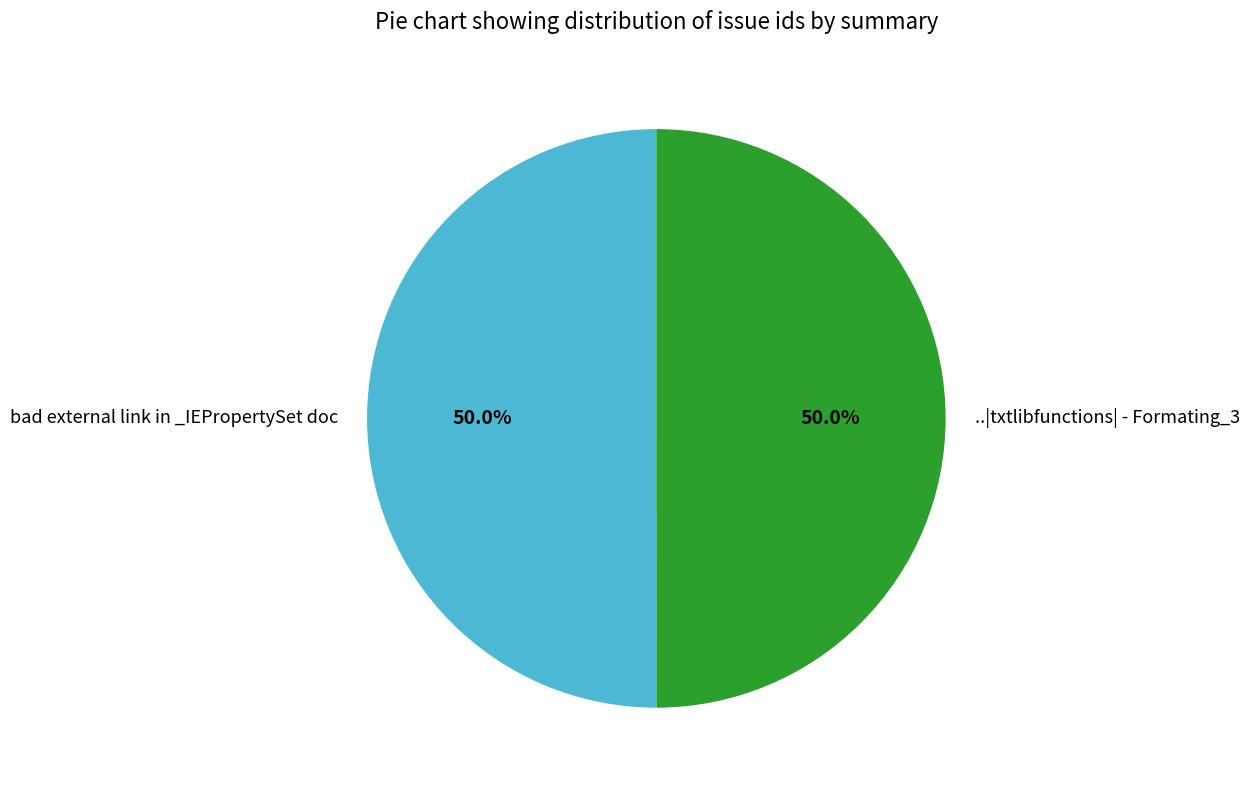

How much of the chart is everything except ..|txtlibfunctions| - Formating_3?

50.0%